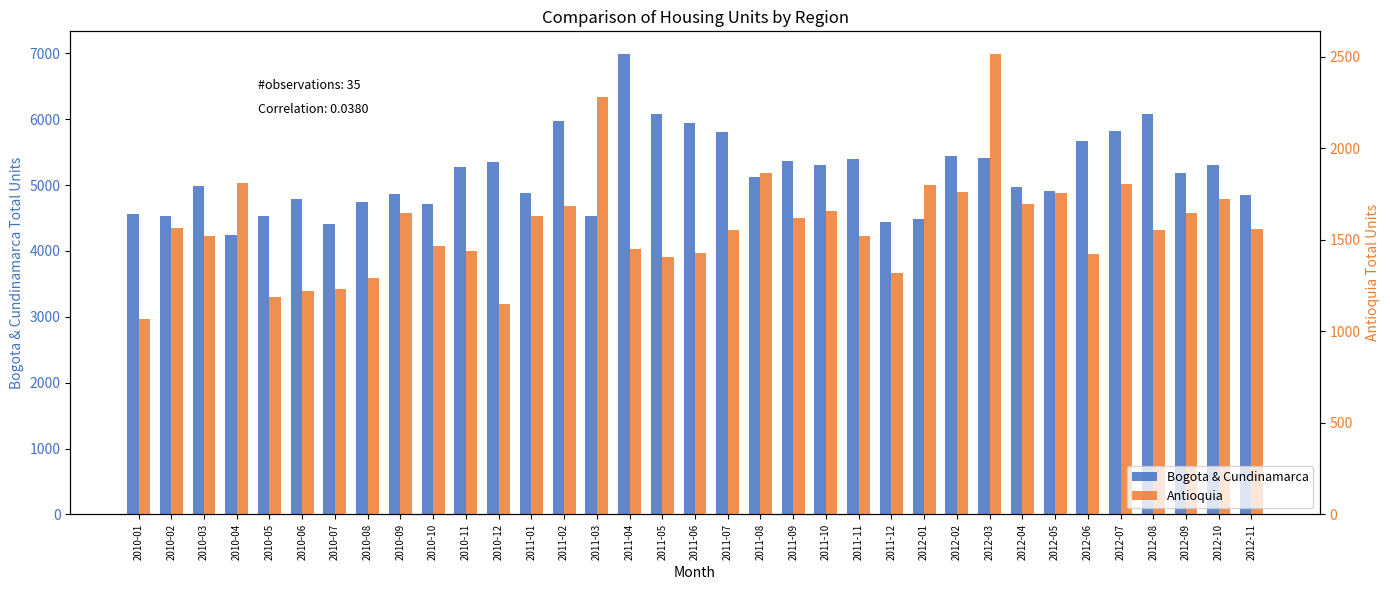

What is the difference between the highest and lowest values at 2012-10?

3577